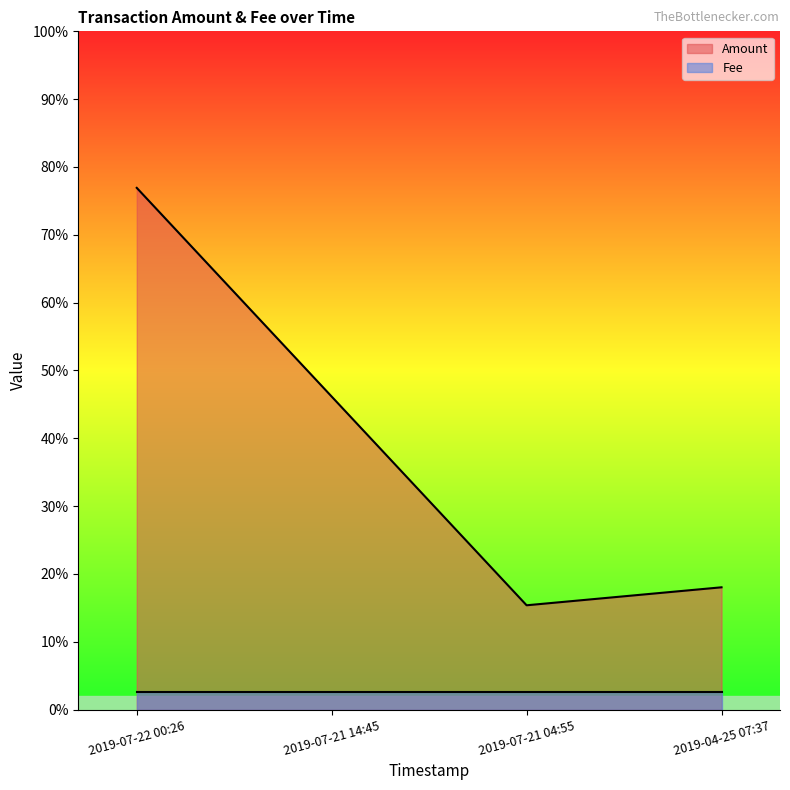

At which category does the data reach its first local valley?

2019-07-21 04:55